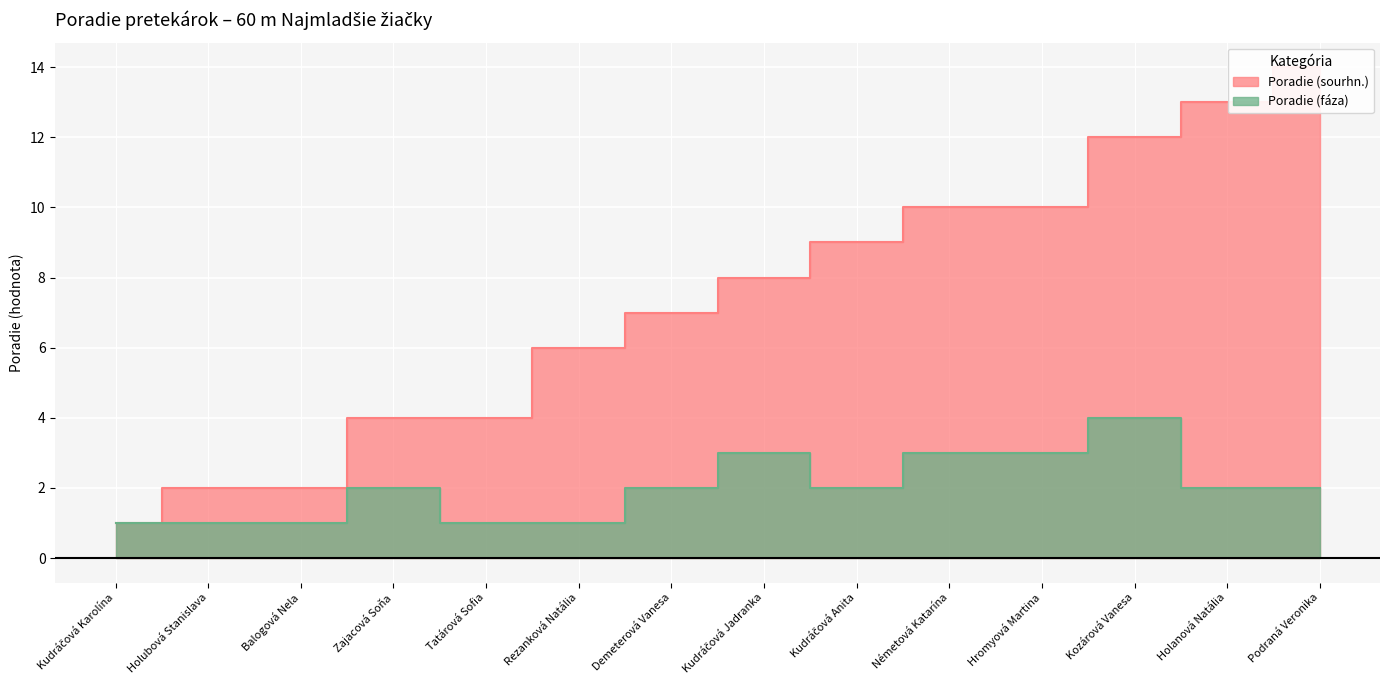

True or false: Poradie (sourhn.) has a value of 1 at Kudráčová Karolína.

True